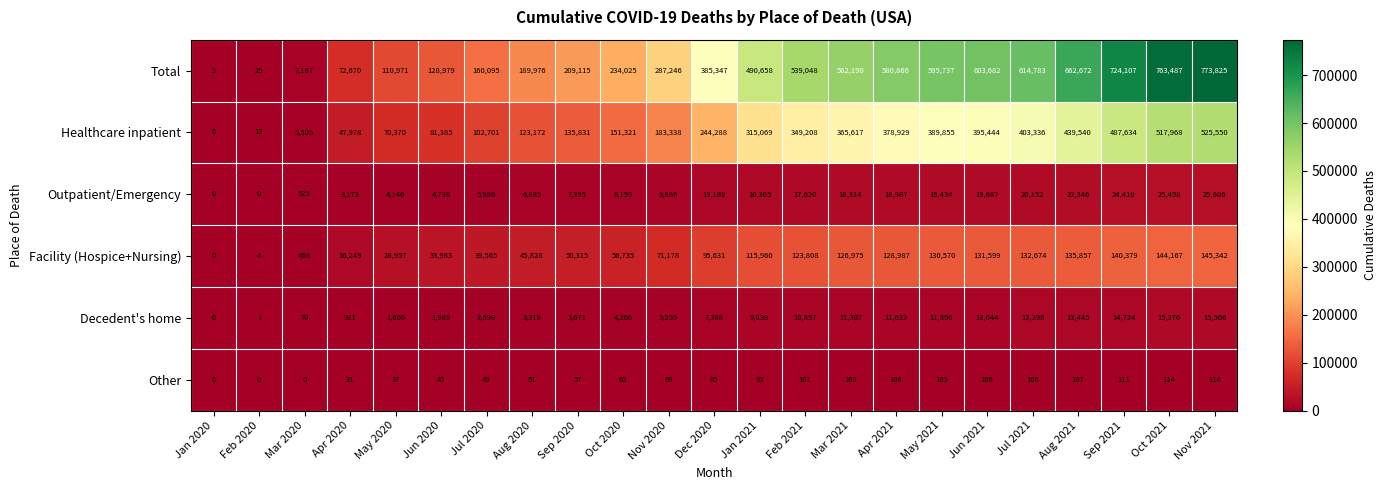

The value of Healthcare inpatient at Apr 2020 is 73728. True or false?

False